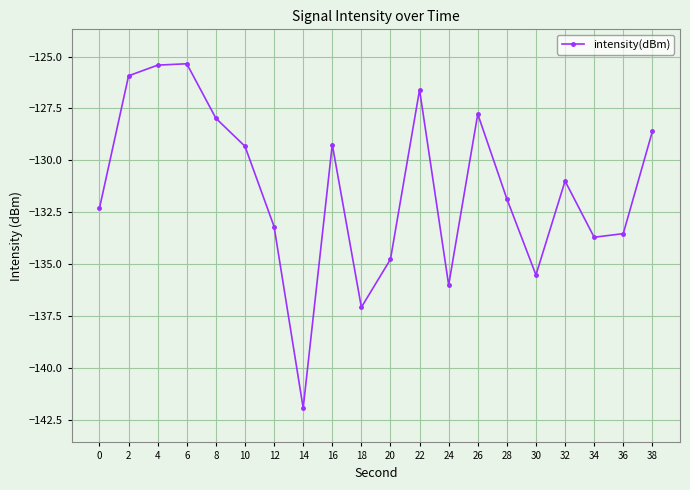

What is the value of the 14th point from the left?

-127.8